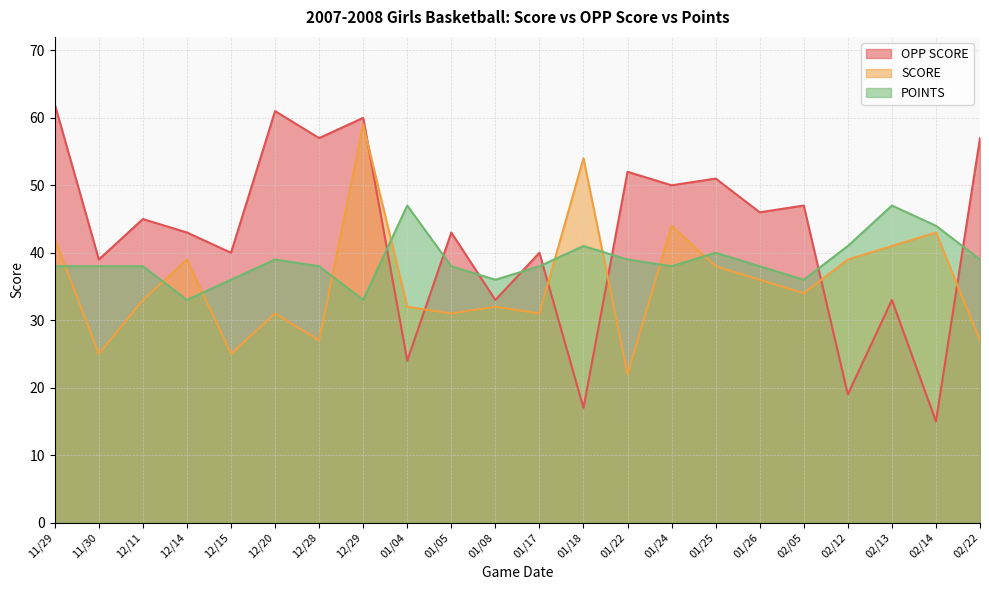

What is the spread (max minus min) of values at 02/12?

22